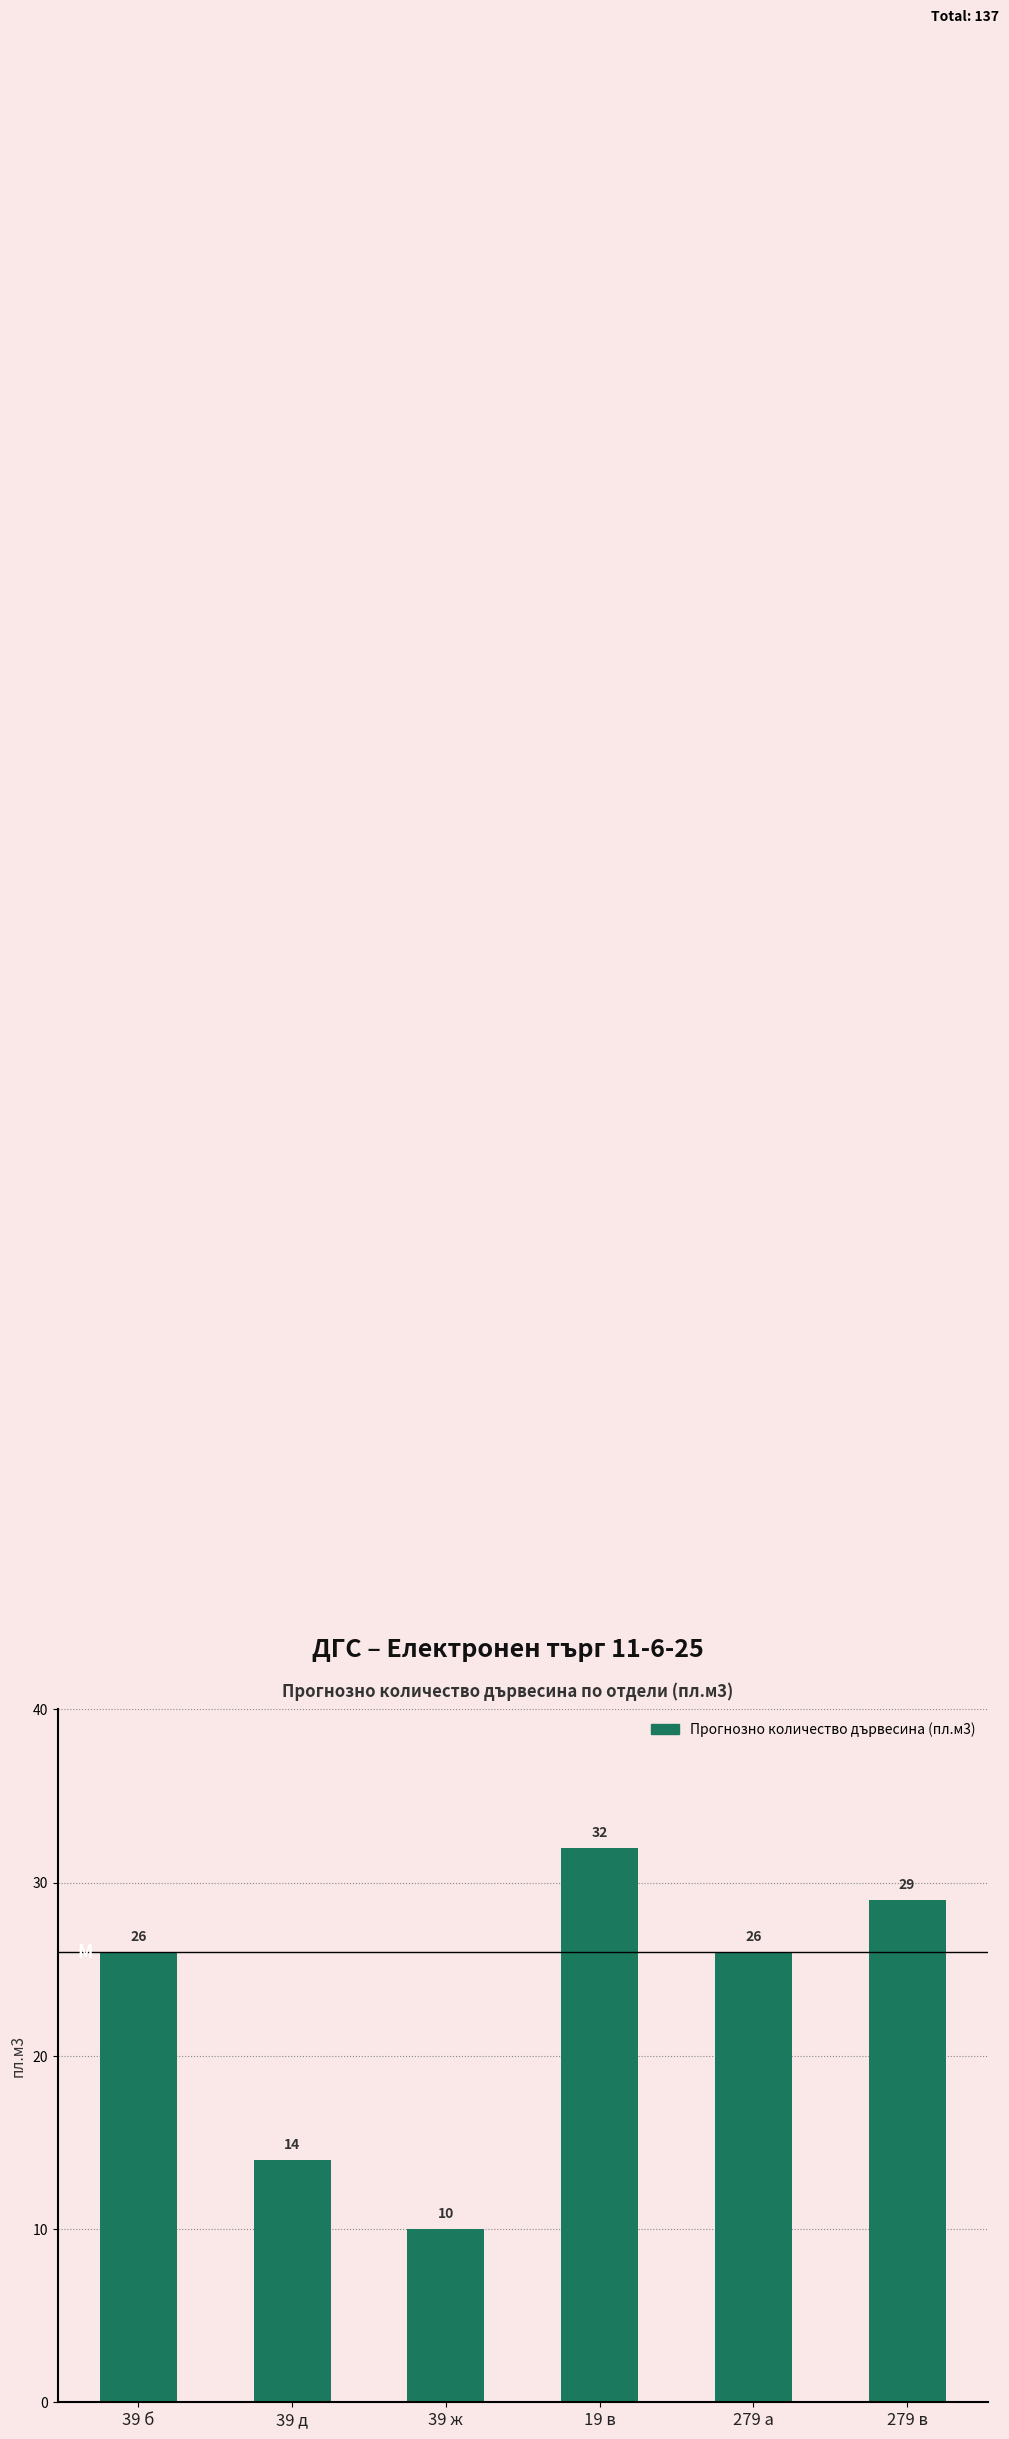

What position from the right is 19 в?

3